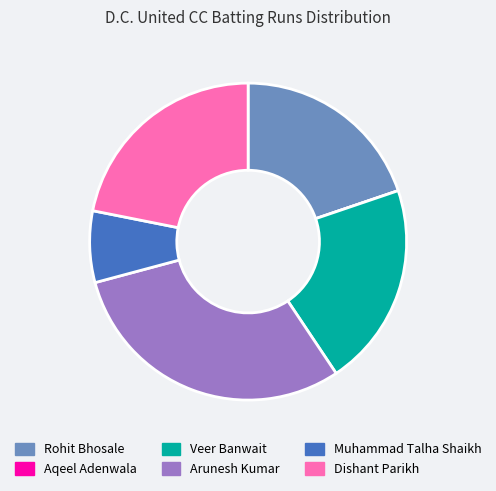

True or false: Muhammad Talha Shaikh accounts for 7% of the total.

True